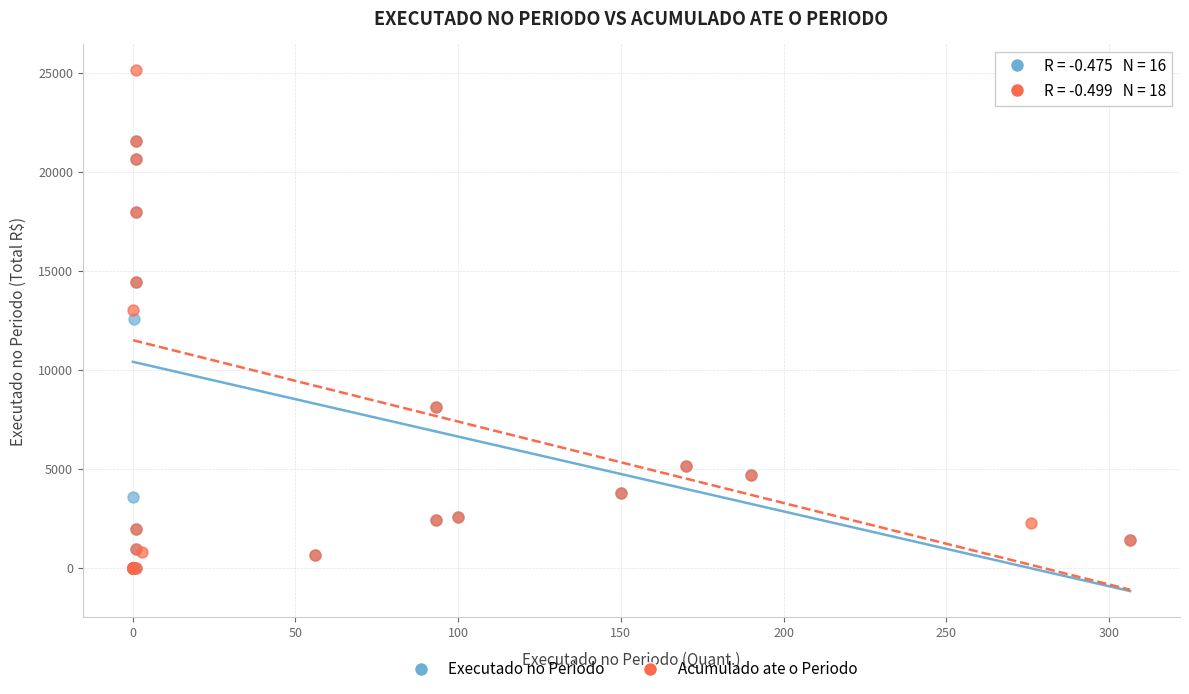

Which series has the largest Y range (max minus min)?

Acumulado ate o Periodo